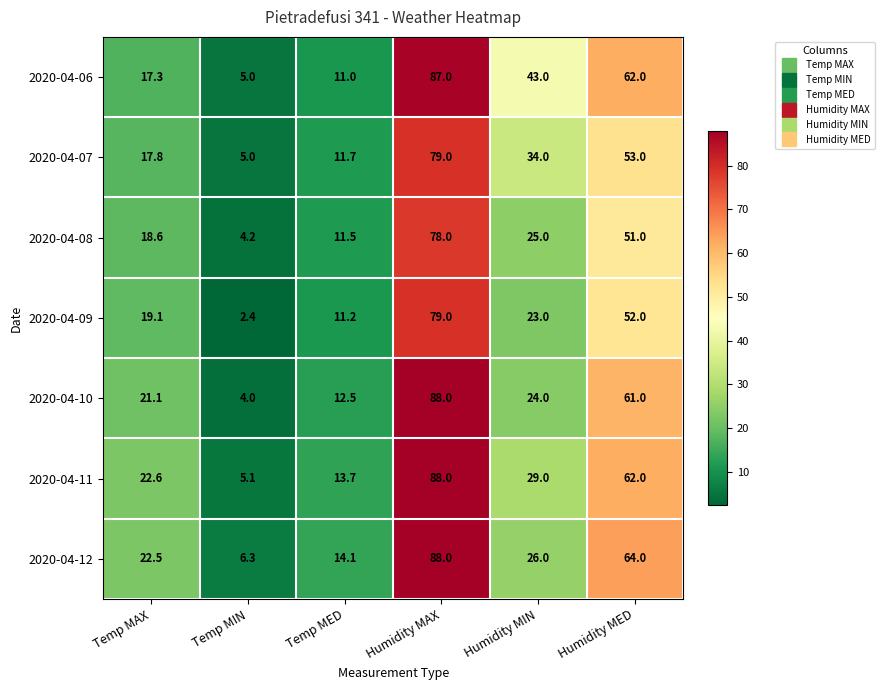

Rank the series at Humidity MIN from lowest to highest value.

2020-04-09, 2020-04-10, 2020-04-08, 2020-04-12, 2020-04-11, 2020-04-07, 2020-04-06